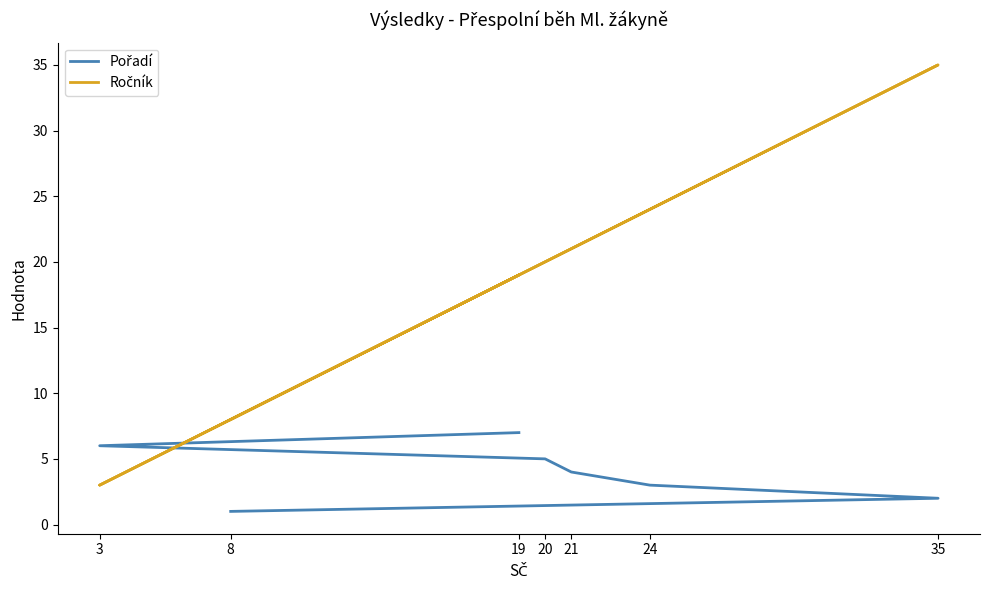

Where is Pořadí nearest to the value 4?

21